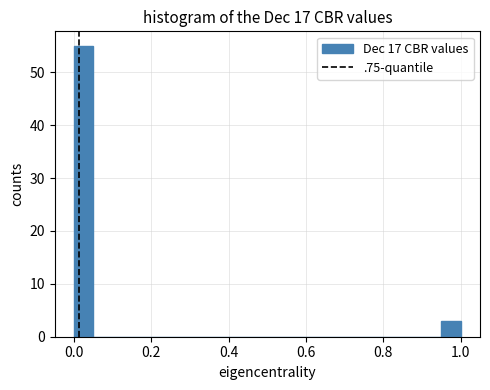

Around what value on the x-axis is the tallest bar? Give the approximate position of its centre, as read against the axis.

0.02